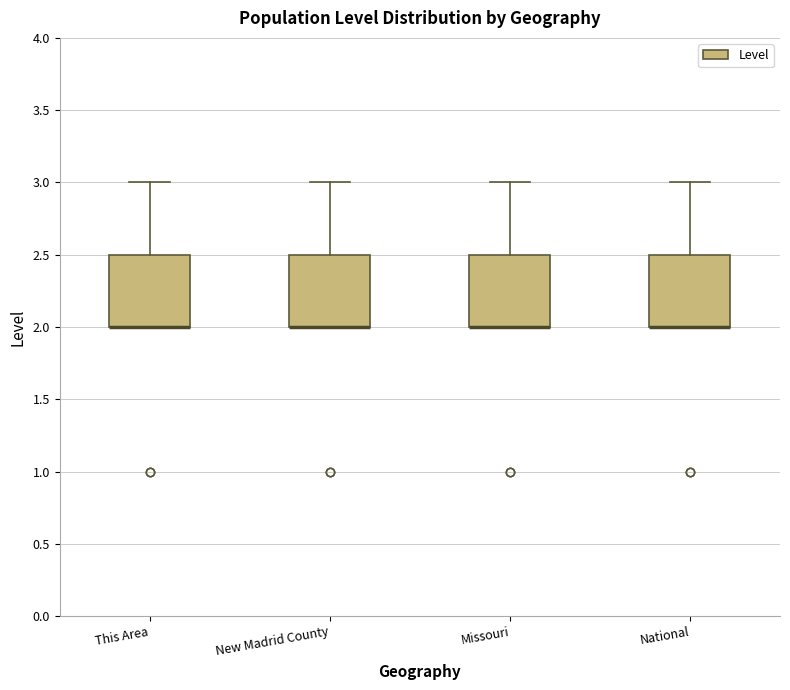

Reading left to right, transcribe this box plot: for each box, give where its median line is, the range the box spans, and where its two whiskers end, as read against the y-axis. The values are not printed on the chart, so give them approximately, as read against the axis.

This Area: median 2.0 (drawn on the box's lower edge), box 2.0 to 2.5, whiskers 2.0 to 3.0
New Madrid County: median 2.0 (drawn on the box's lower edge), box 2.0 to 2.5, whiskers 2.0 to 3.0
Missouri: median 2.0 (drawn on the box's lower edge), box 2.0 to 2.5, whiskers 2.0 to 3.0
National: median 2.0 (drawn on the box's lower edge), box 2.0 to 2.5, whiskers 2.0 to 3.0